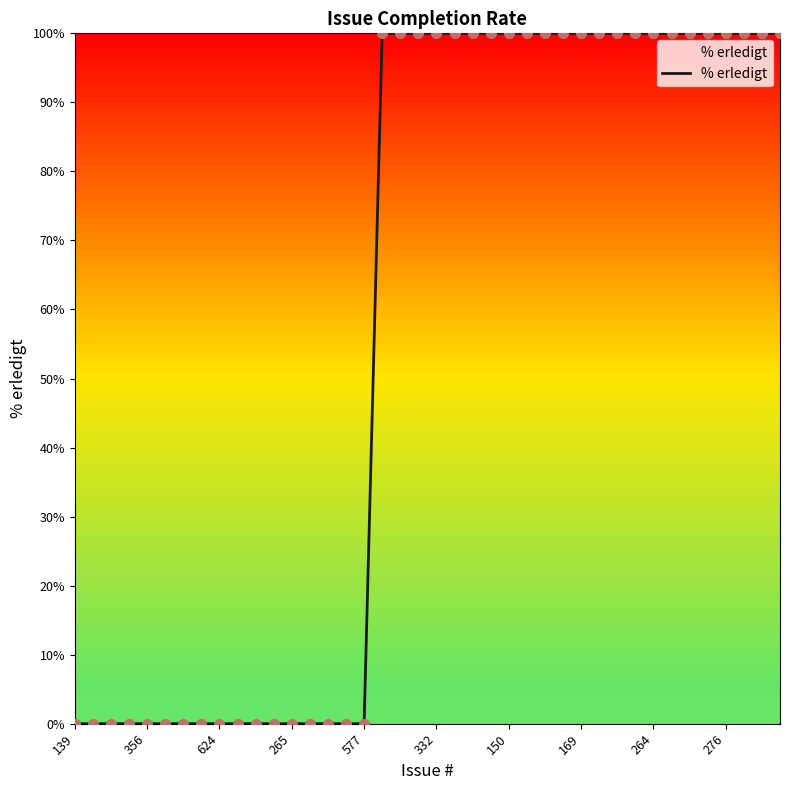

What is the maximum value shown in the chart?

100